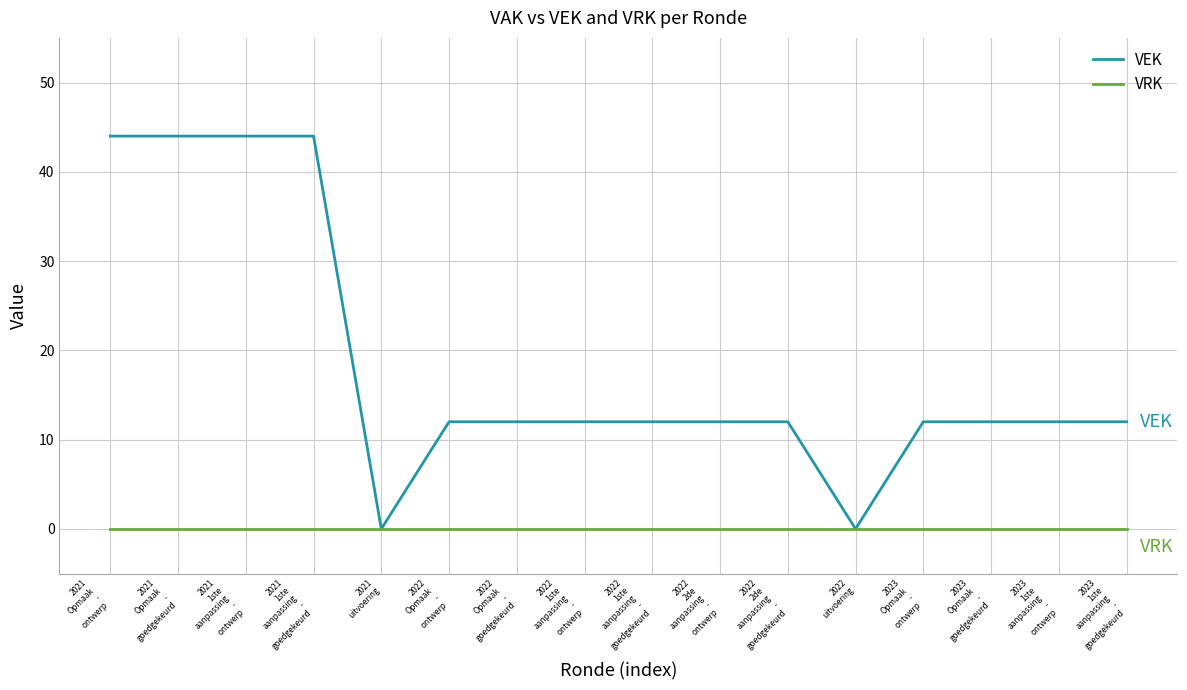

What is the total value across all series at 2022
2de
aanpassing
-
ontwerp?

12